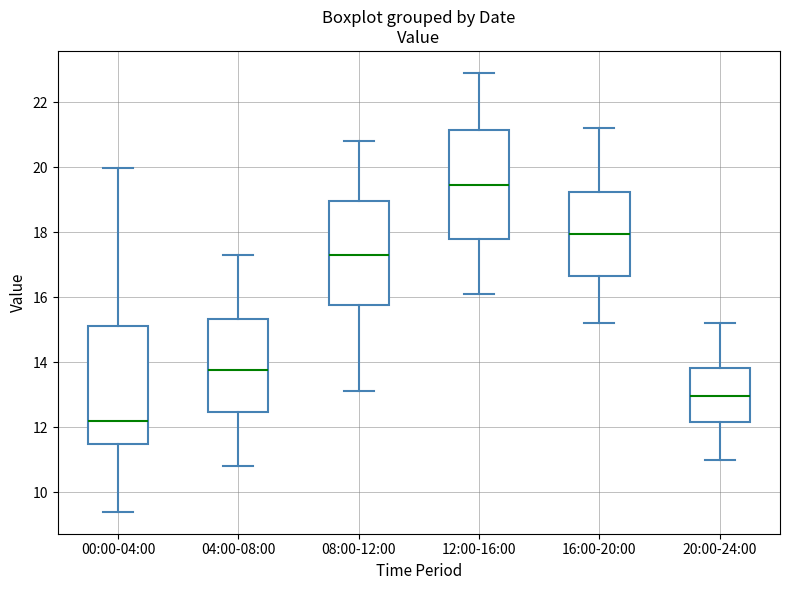

Which box has the lowest median line?

00:00-04:00